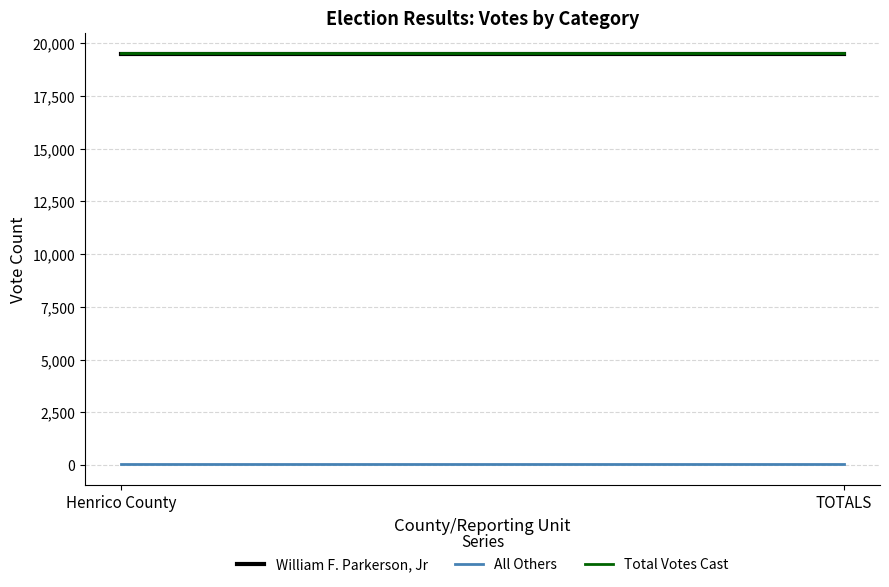

Count the number of data series in this chart.

3